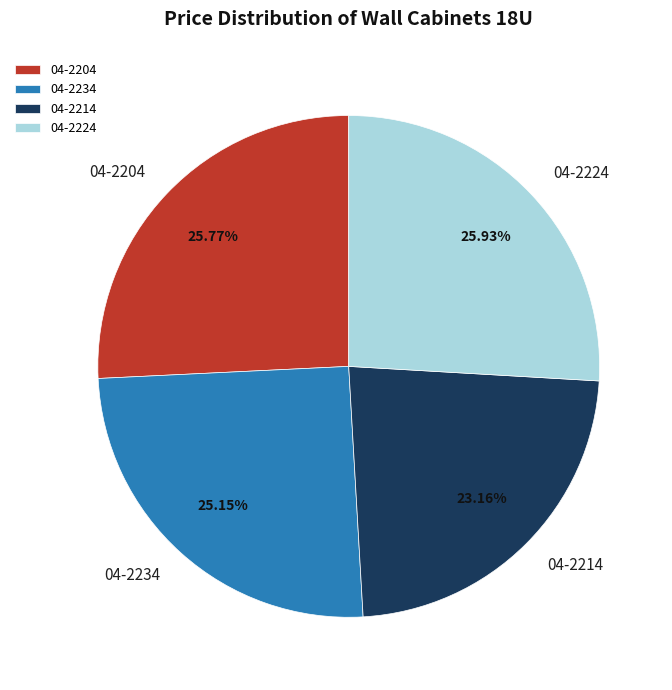

To the nearest percent, what percentage of the pie is 04-2204?

26%